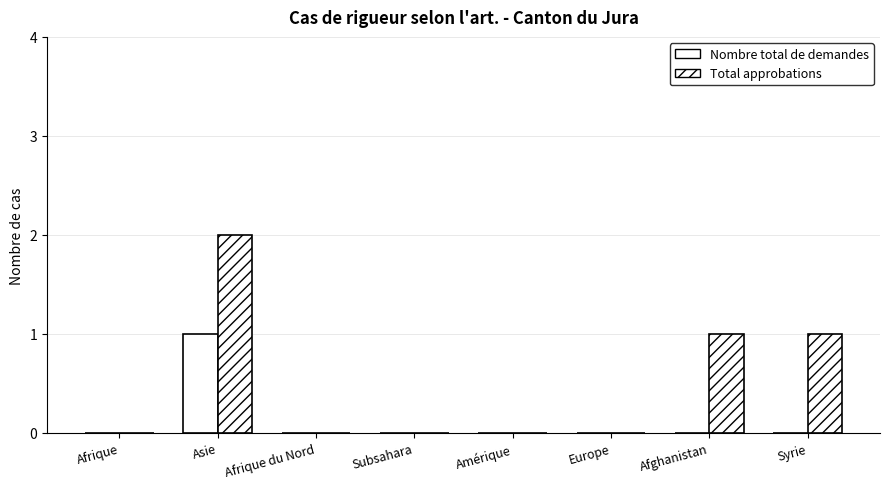

Reading left to right, extract all data points from this chart.

Nombre total de demandes: 0	1	0	0	0	0	0	0
Total approbations: 0	2	0	0	0	0	1	1